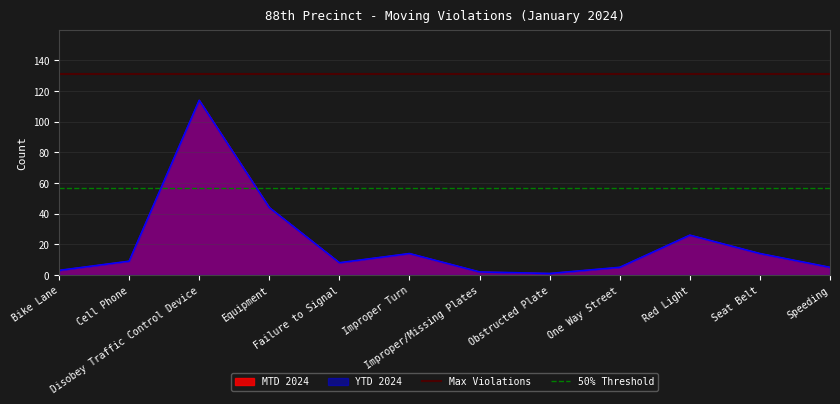

Read the Max Violations value at Bike Lane.

131.1